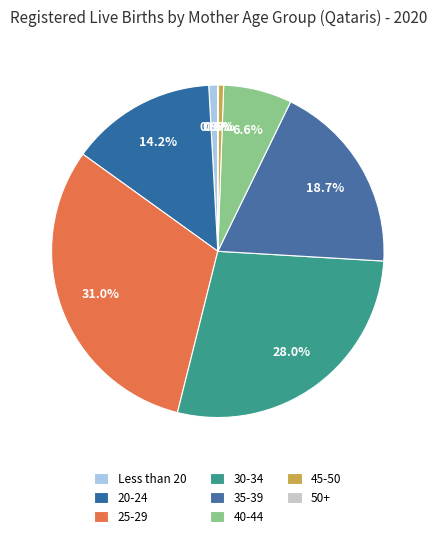

What is the largest slice in the pie chart?

25-29